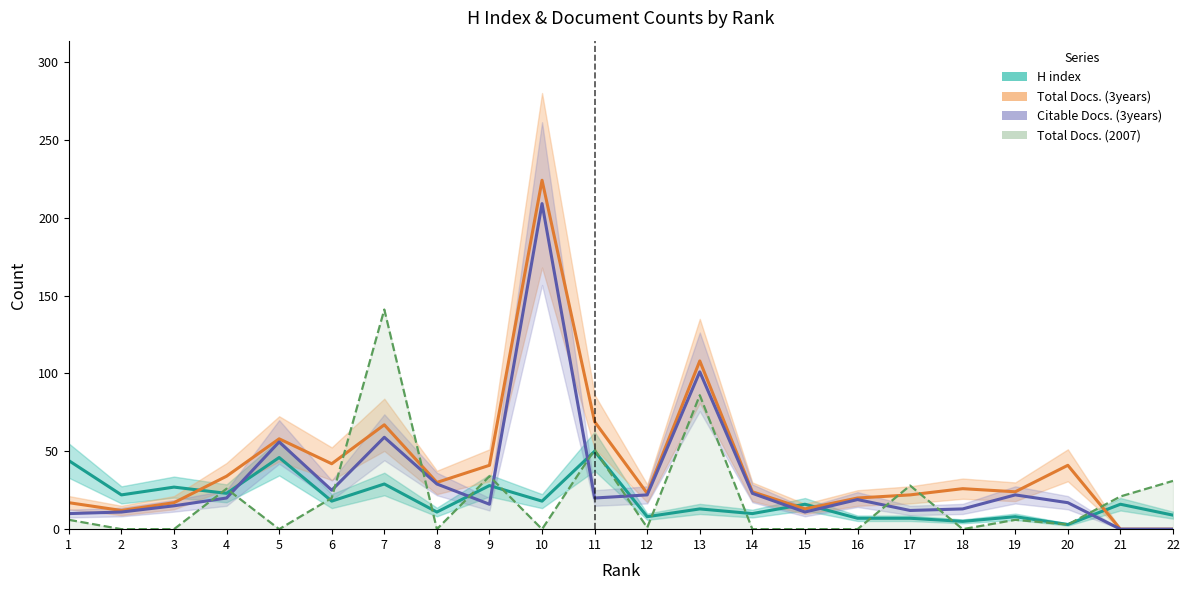

What is the difference between the second highest and second lowest values in the Citable Docs. (3years) series?

101